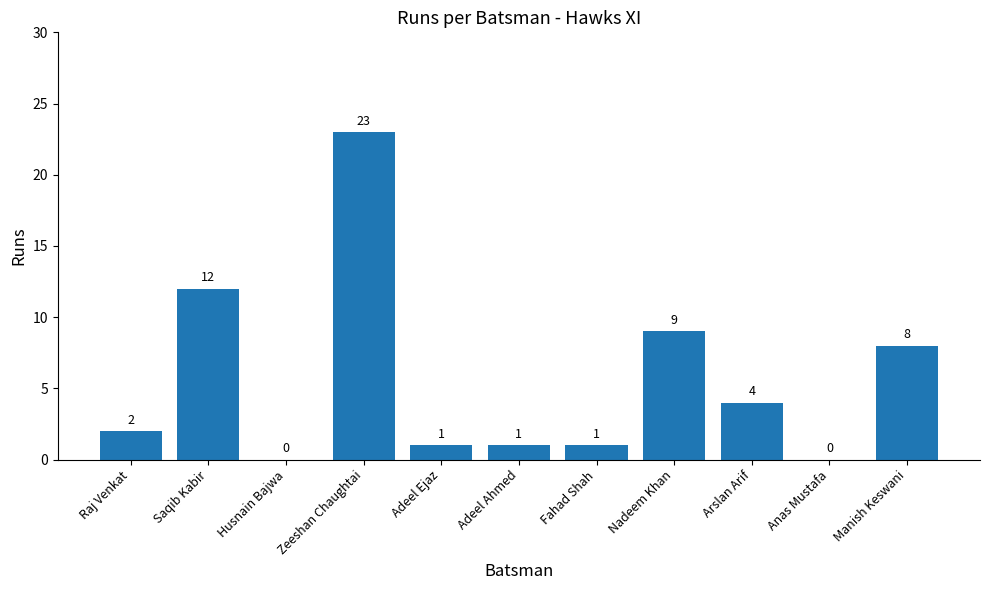

Where is the data nearest to the value 11?

Saqib Kabir